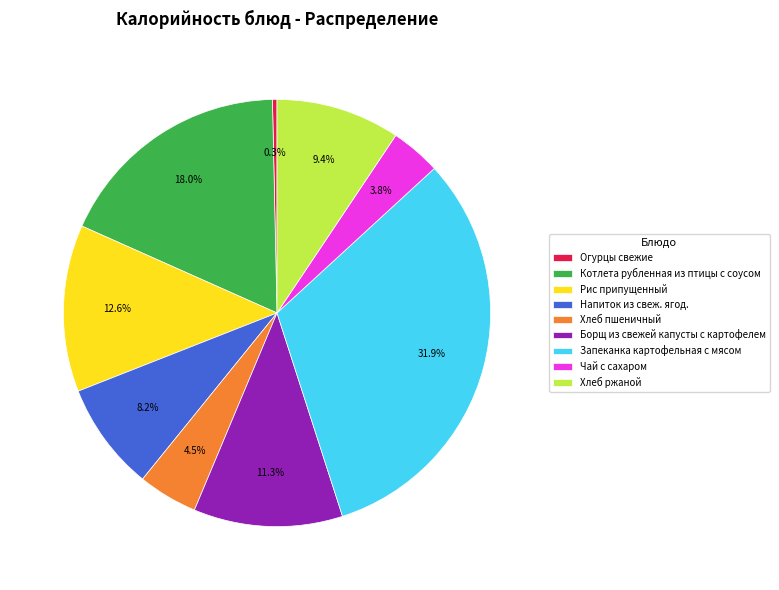

Combined, do Хлеб пшеничный and Огурцы свежие account for over 50%?

No